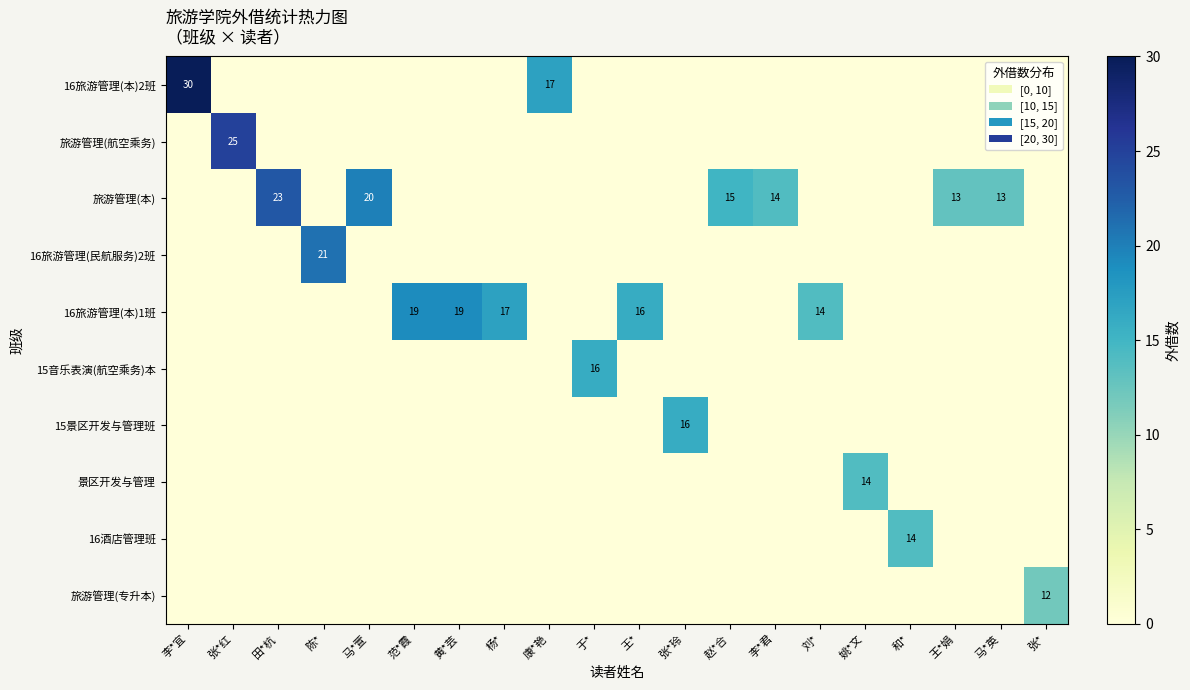

What is the total value across all series at 和*?

14